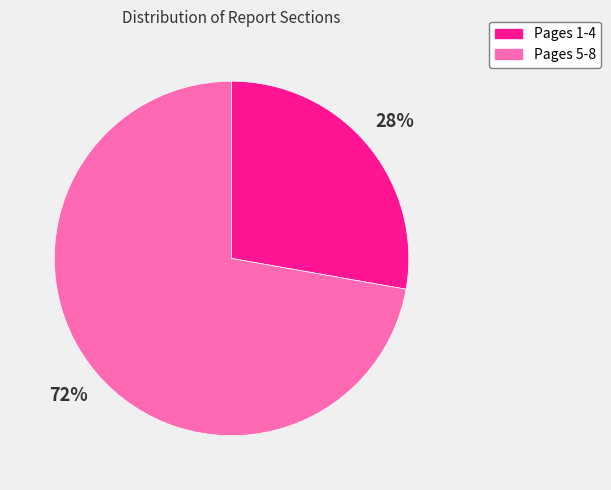

Is the sum of Pages 1-4 and Pages 5-8 greater than half?

Yes